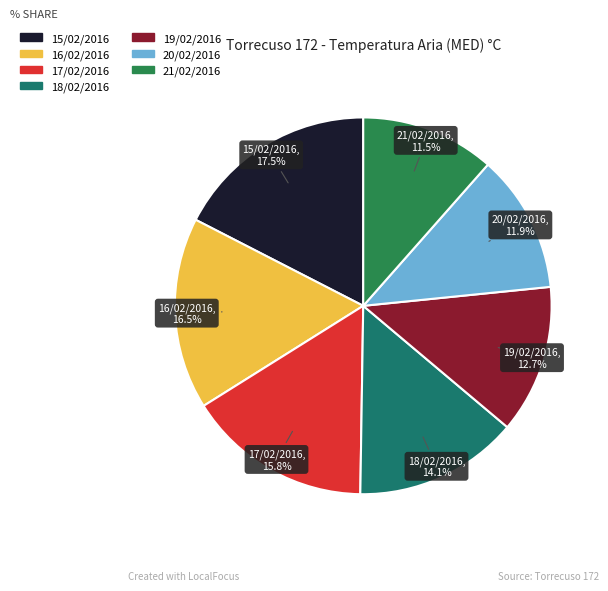

To the nearest percent, what portion does 18/02/2016 represent?

14%